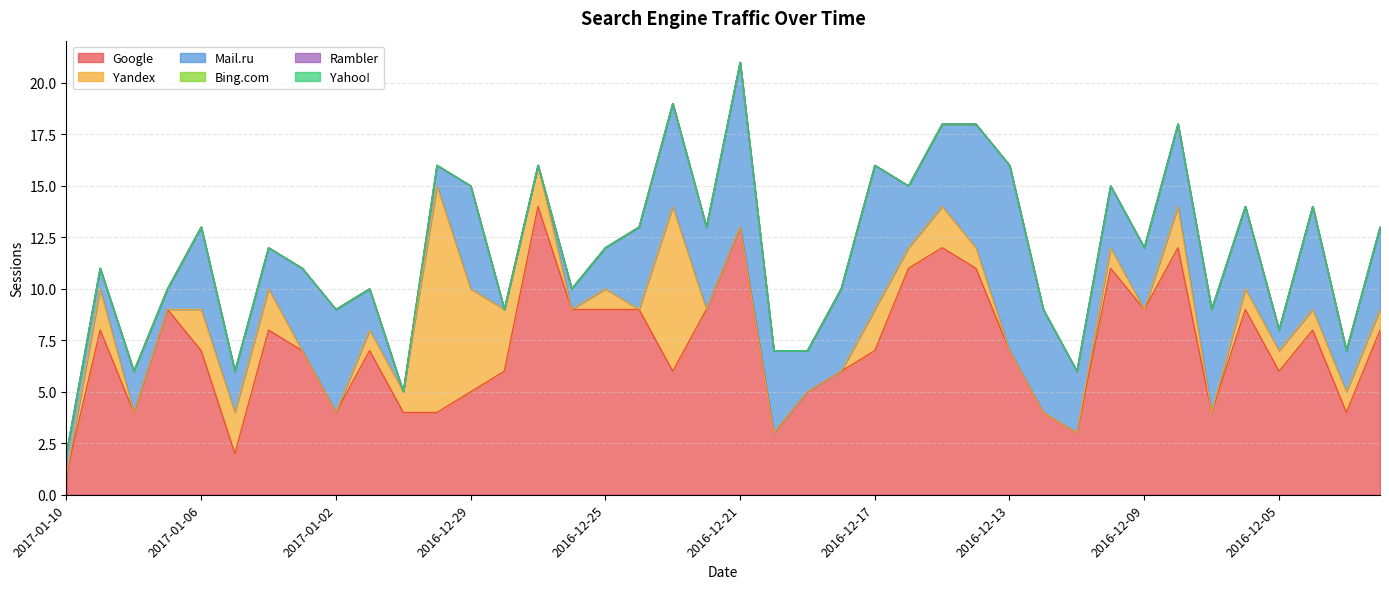

Which series has the largest total across all categories?

Google